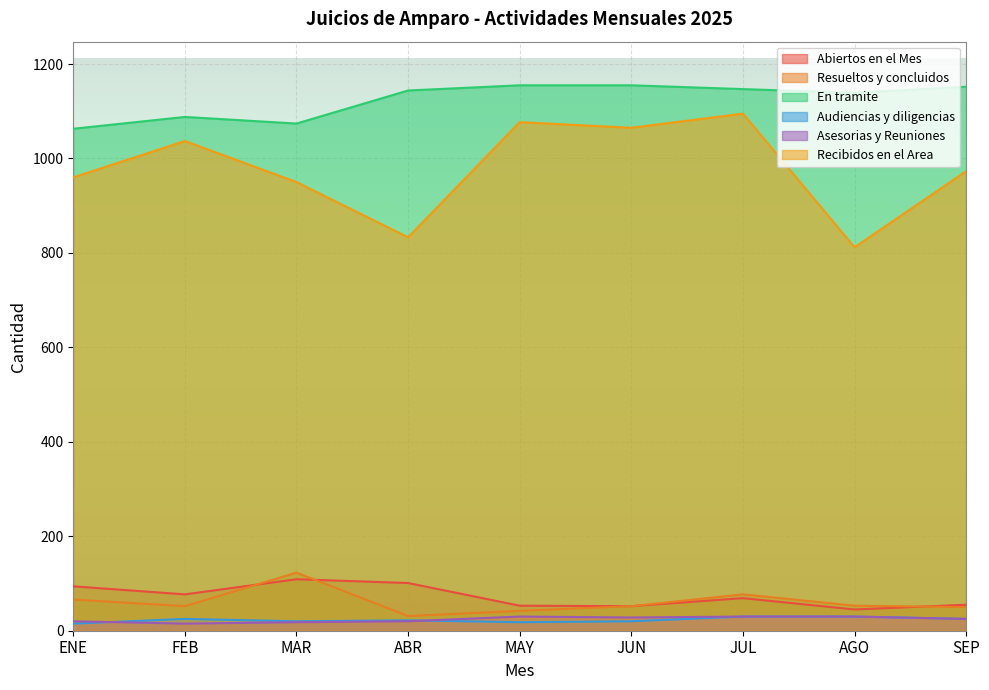

Which series has the largest range (max minus min)?

Recibidos en el Area